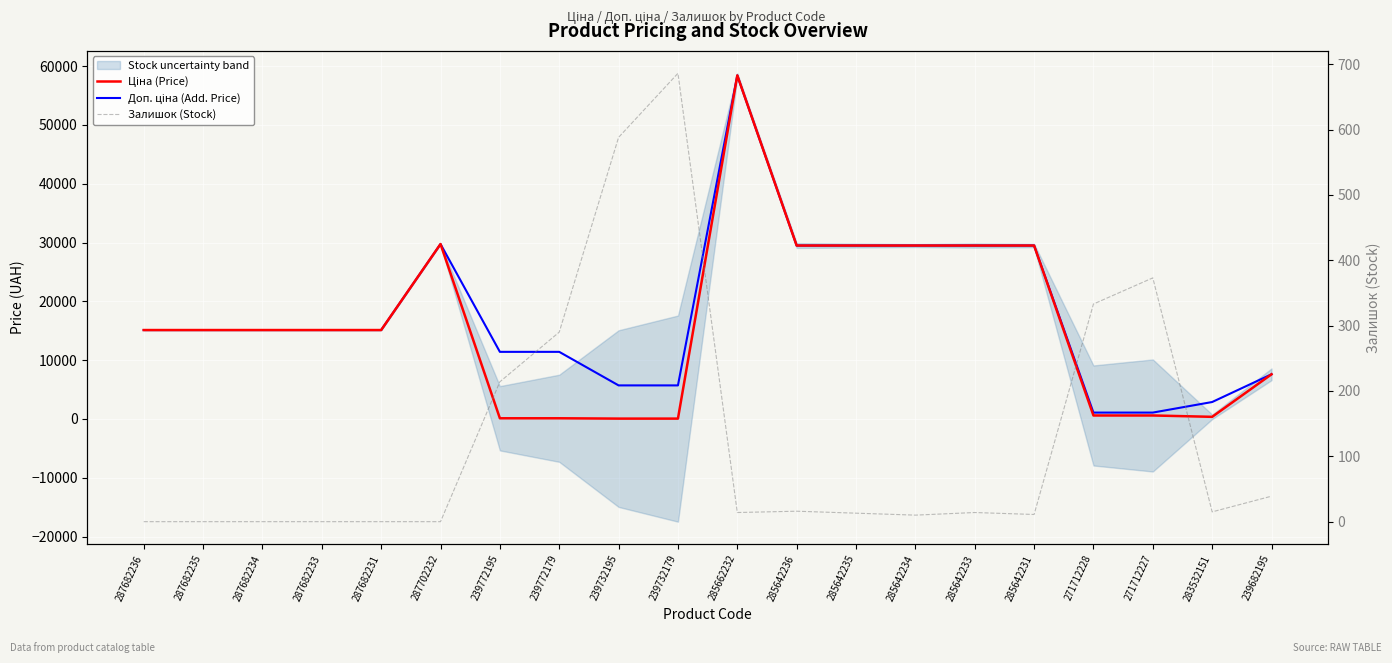

Which series has the largest range (max minus min)?

Ціна (Price)